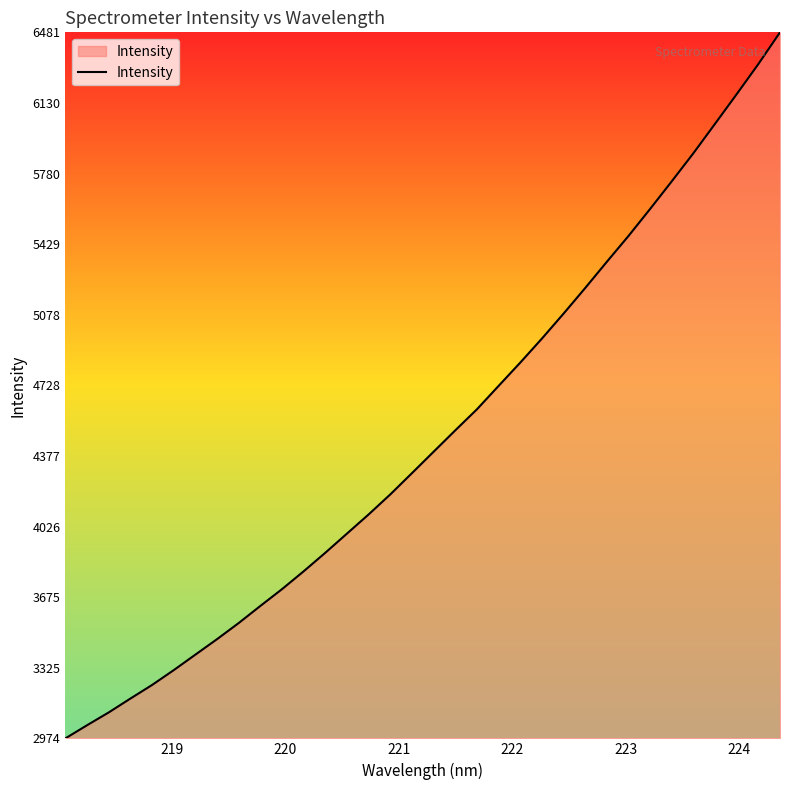

What is the minimum value shown in the chart?

2974.6